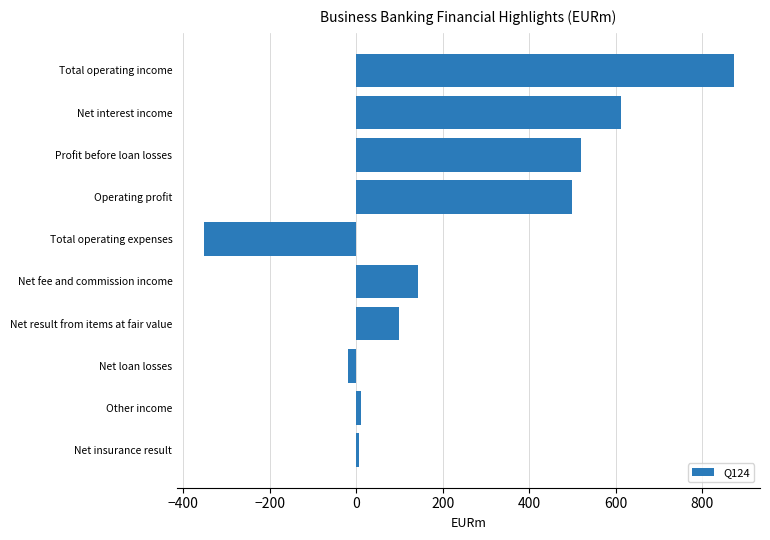

Where is the data nearest to the value 260?

Net fee and commission income